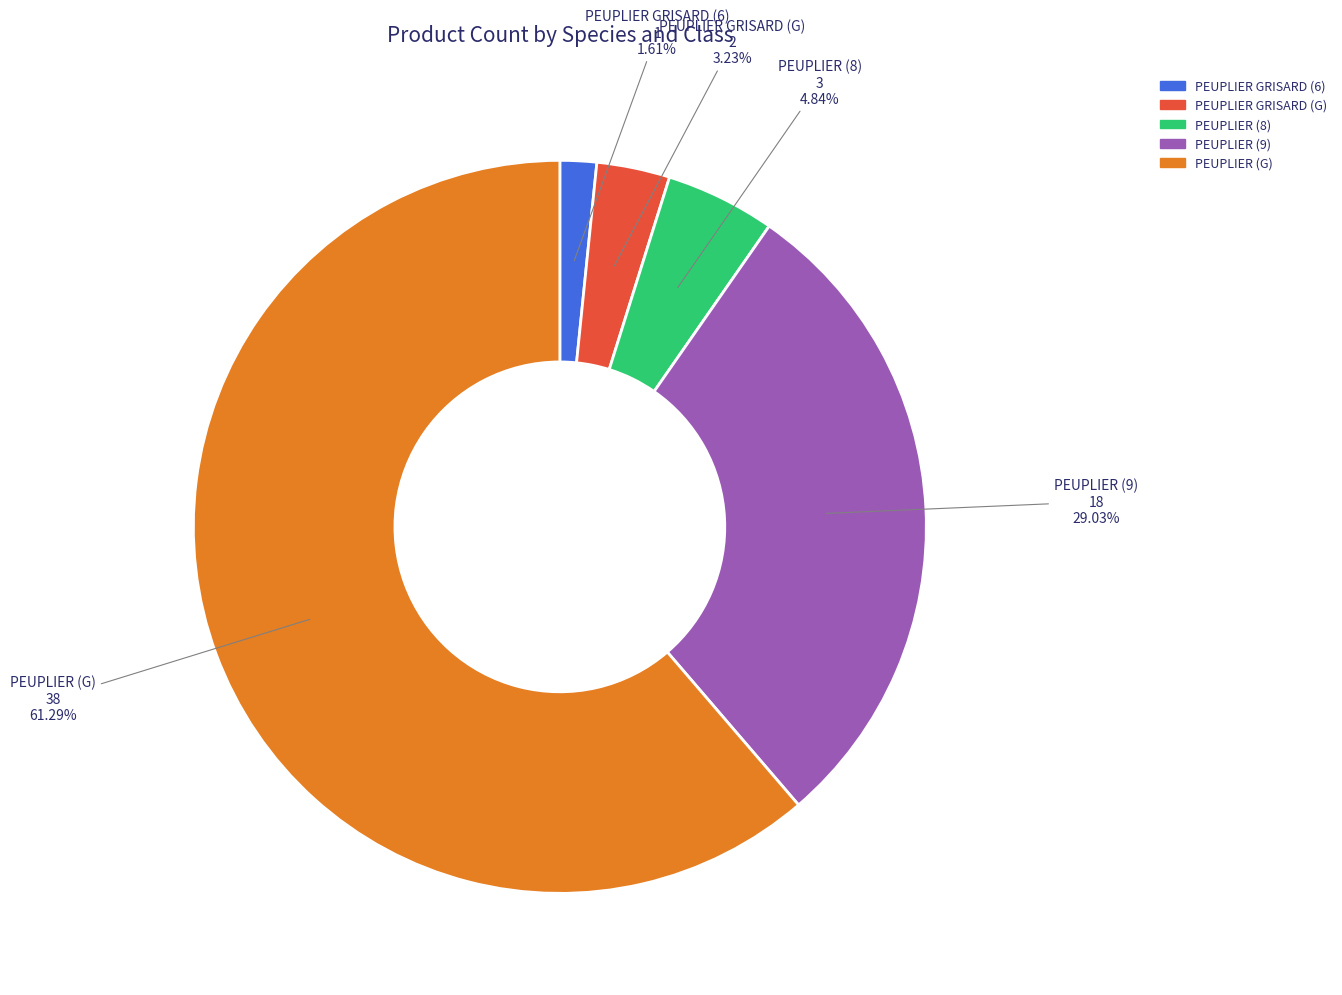

Count the number of slices in the pie.

5